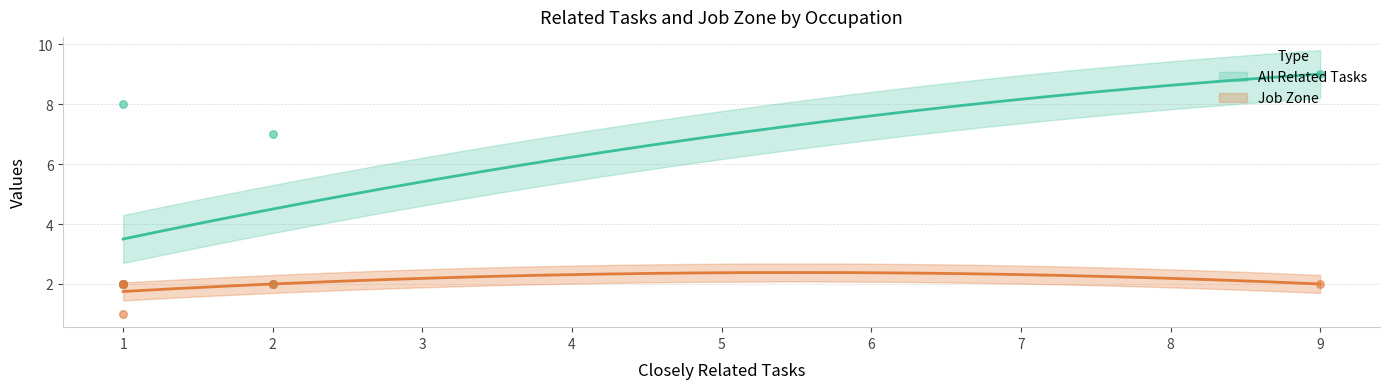

What are all the series names shown in the legend?

All Related Tasks, Job Zone